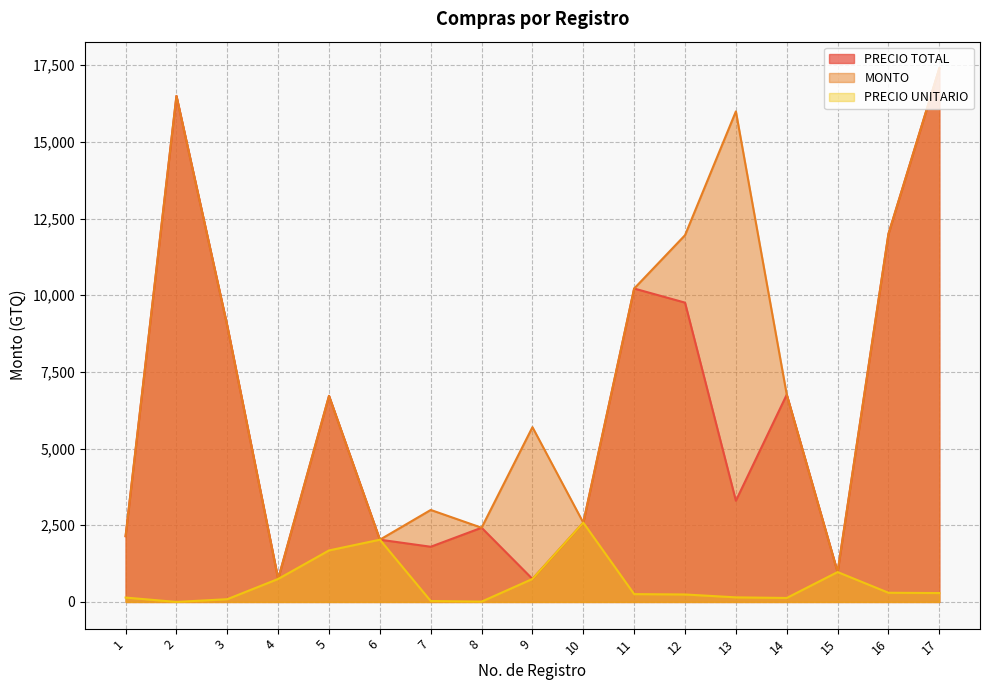

What is the greatest value displayed?

17400.0